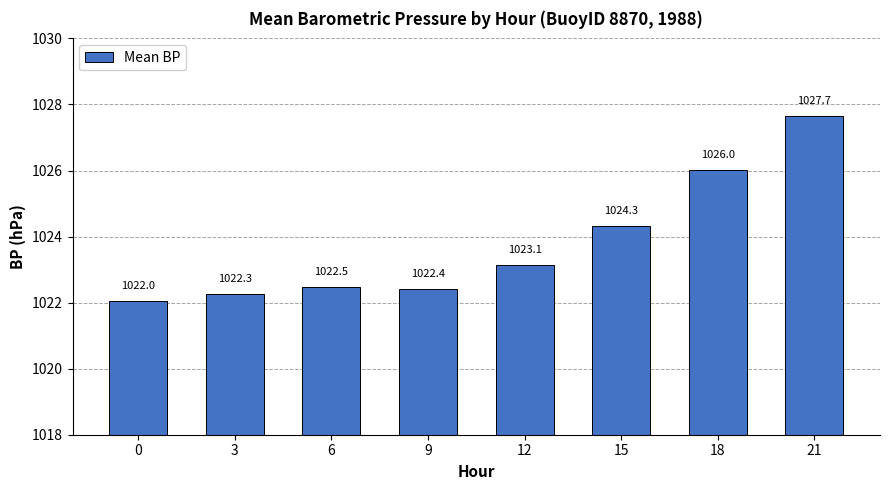

What is the change in value from 0 to 3?

+0.2